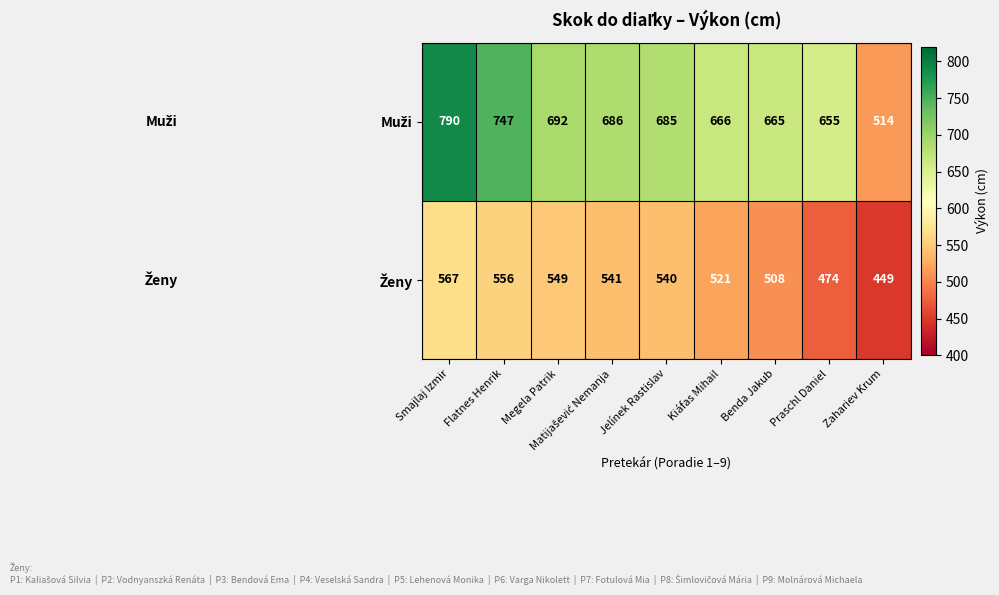

What is the minimum value shown in the chart?

449